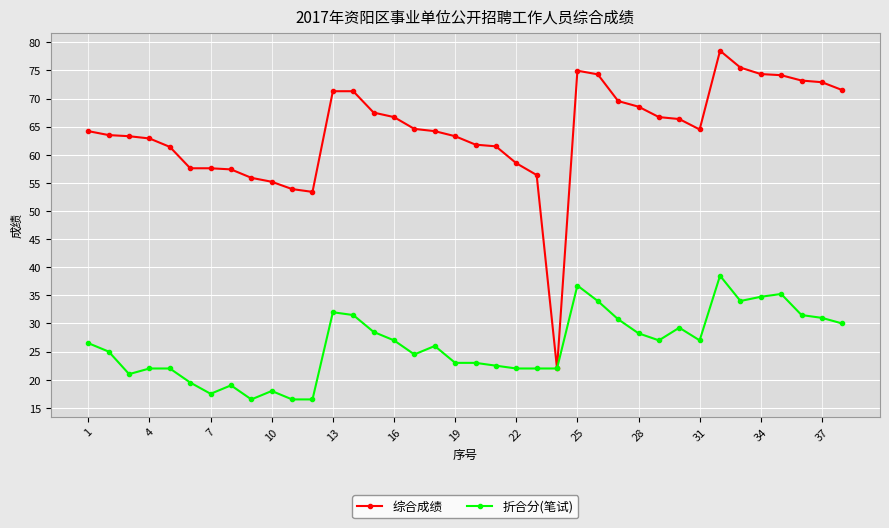

Which series has the largest total across all categories?

综合成绩